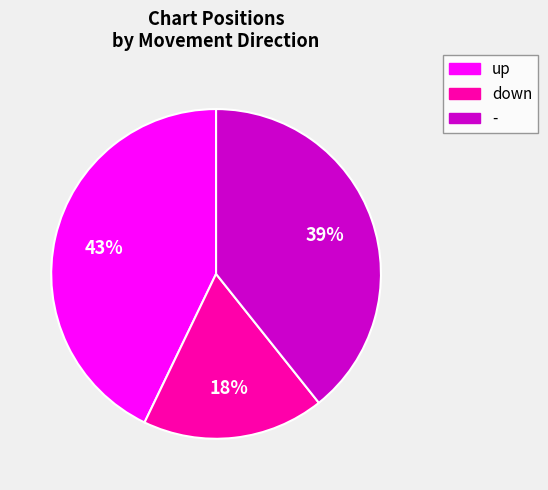

Which slice is the largest?

up